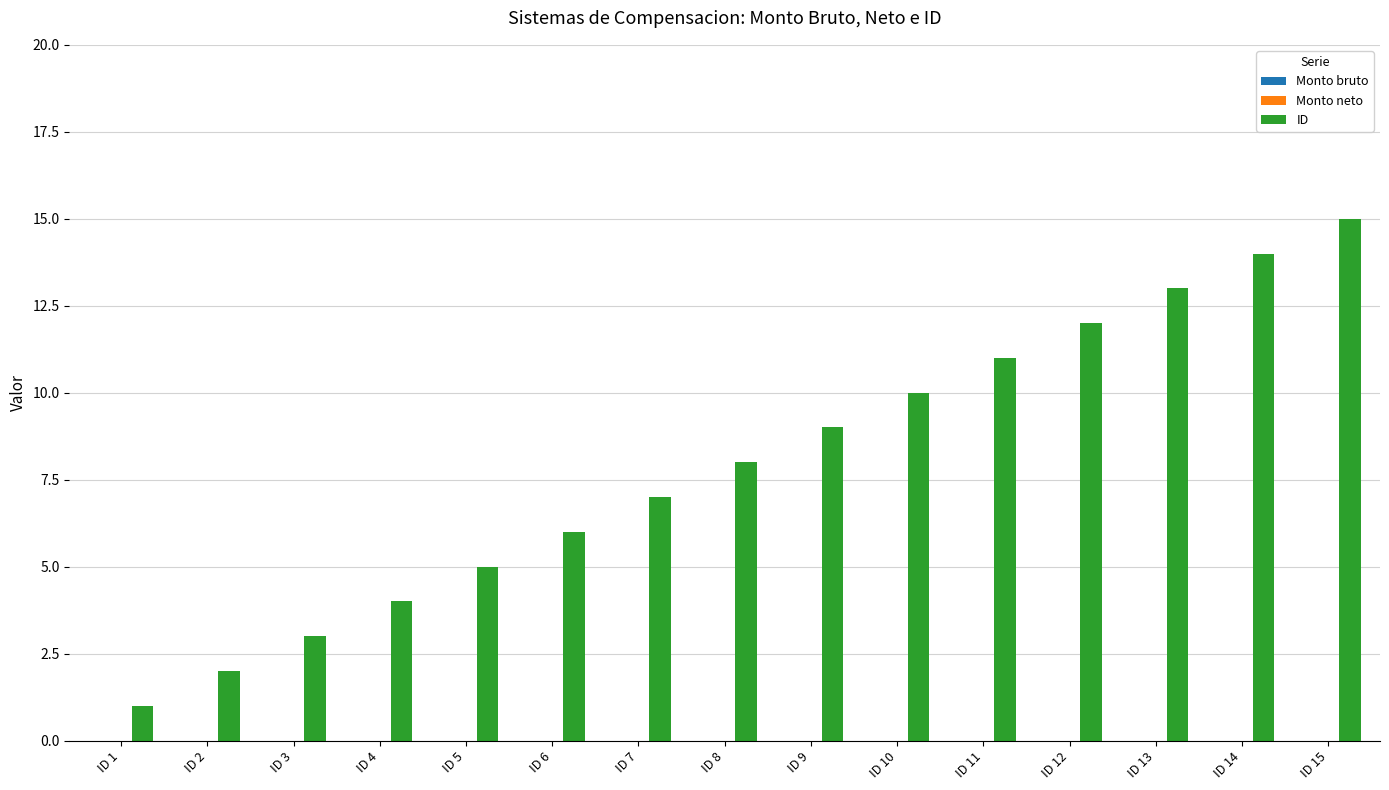

What is the difference between the second highest and minimum values?

13